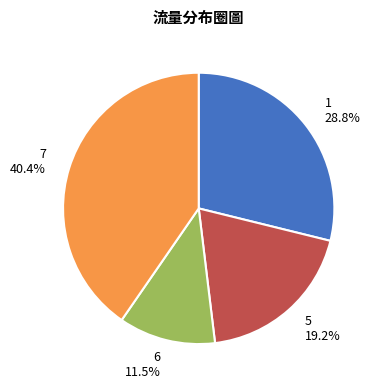

Which slice is the smallest?

6